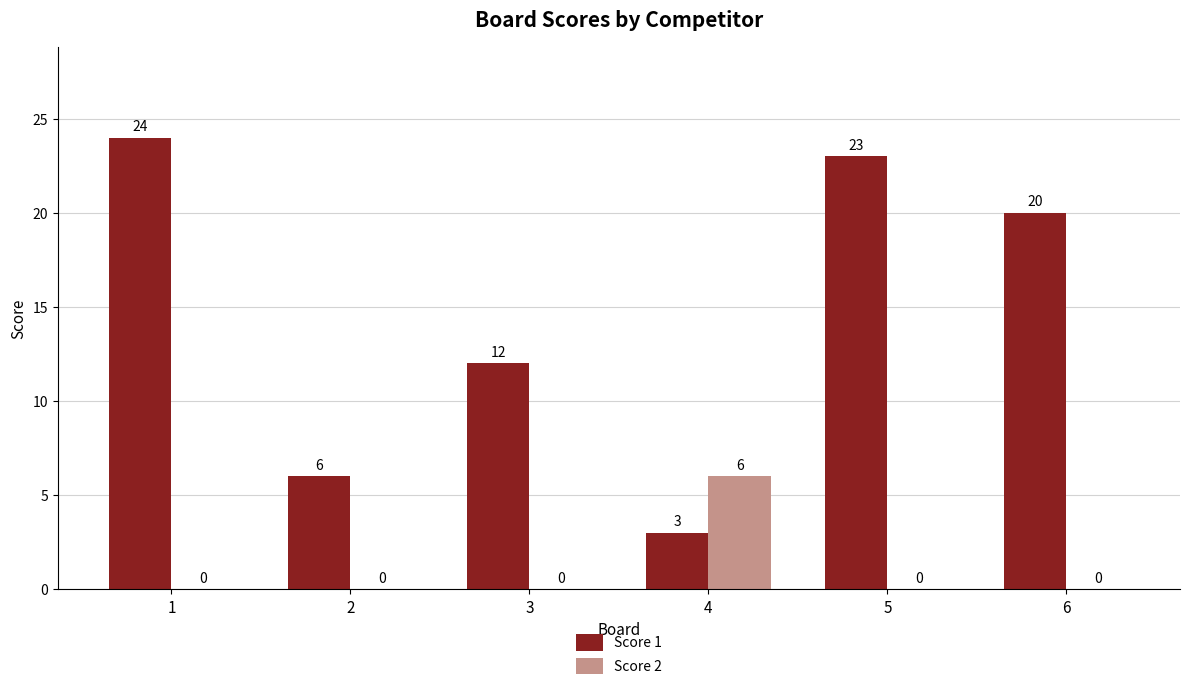

The Score 1 series shows 3 at 4. True or false?

True